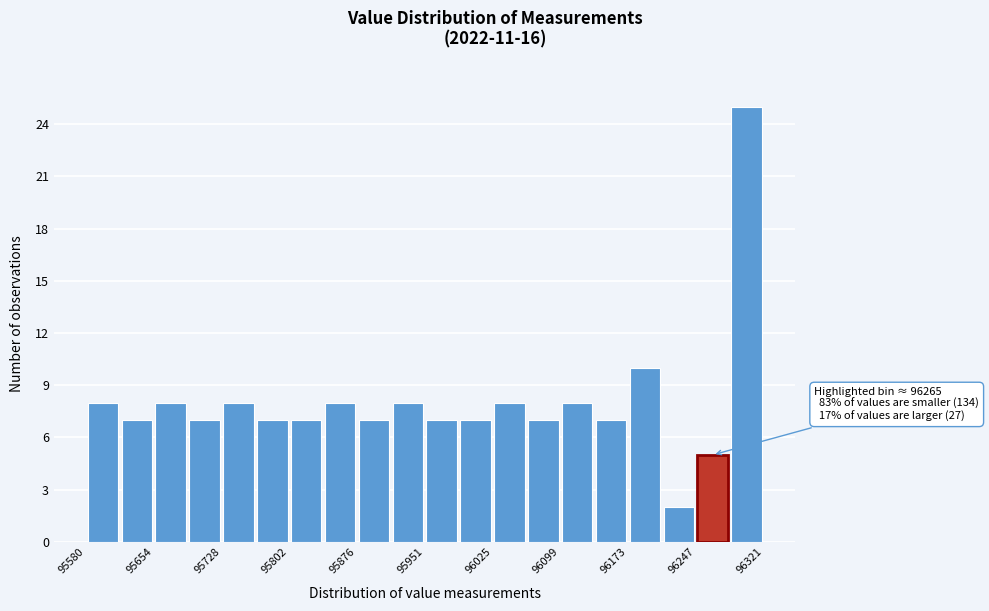

Read against the x-axis, roughly where is the centre of the tallest bar?

96300